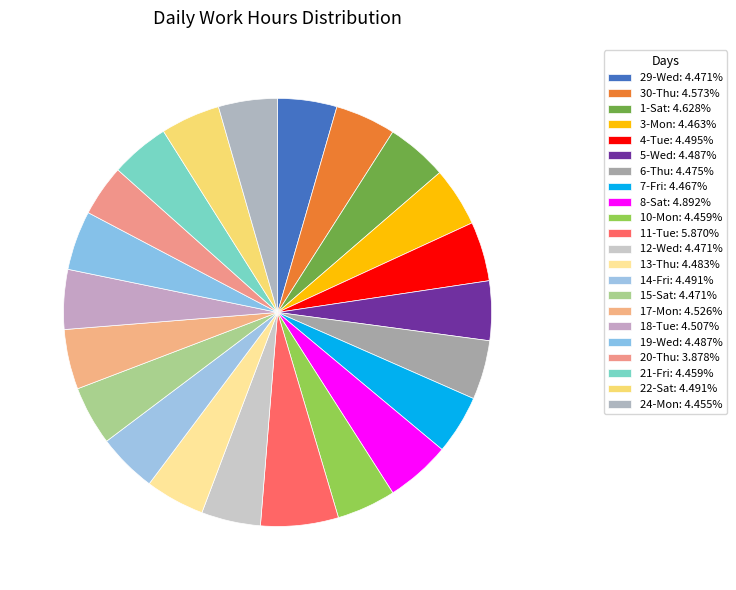

Combined, do 4-Tue and 22-Sat account for over 50%?

No